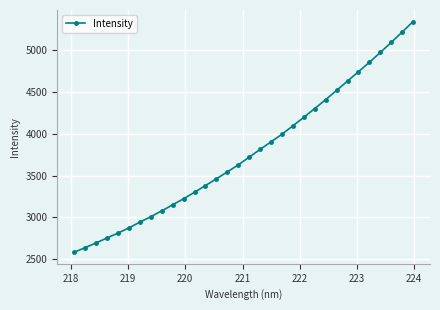

What is the minimum value shown in the chart?

2581.2